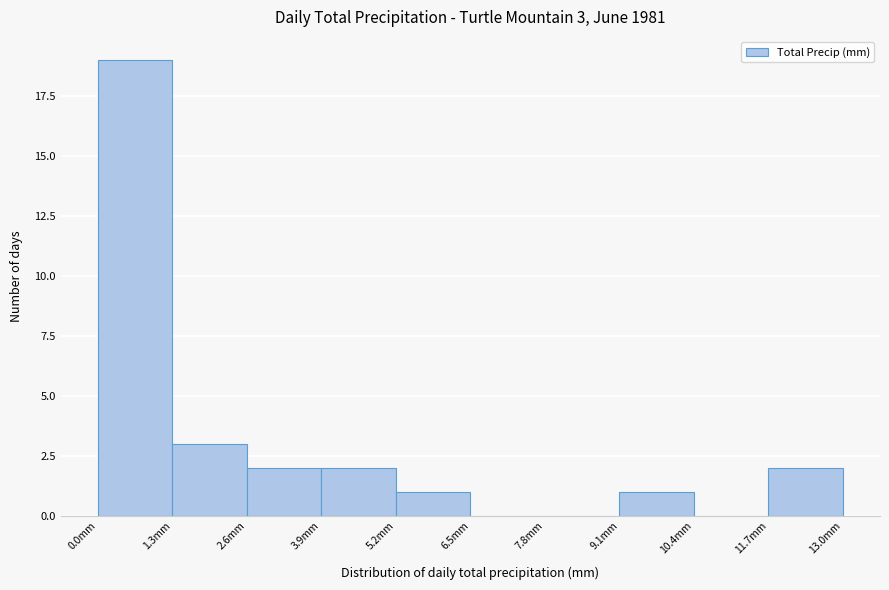

Which range on the x-axis has the tallest bar?

0.0 to 1.3